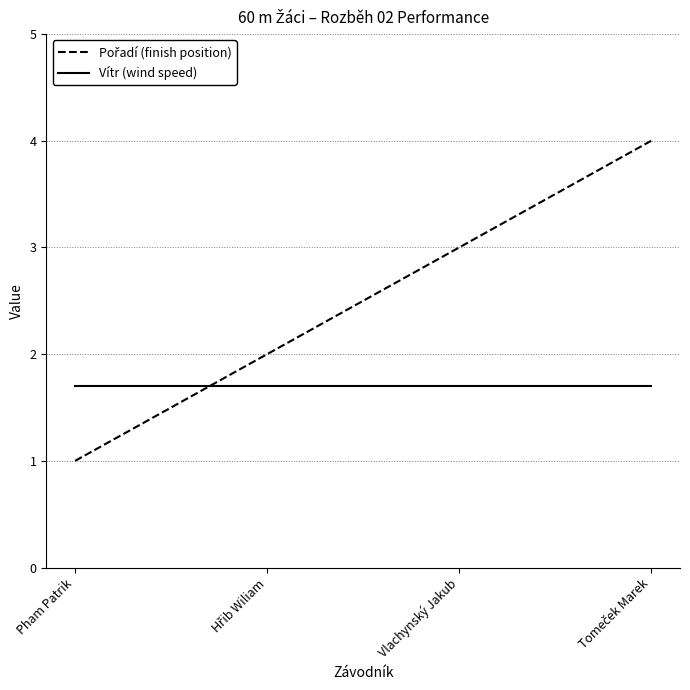

What is the total value across all series at Pham Patrik?

2.7